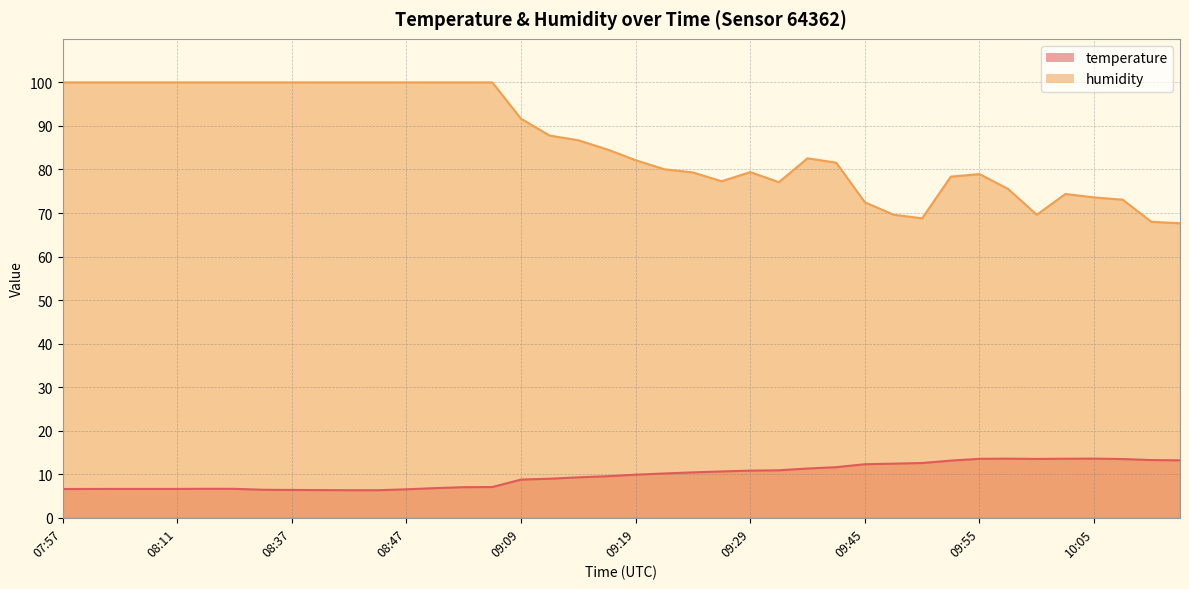

At which category does the chart reach its minimum across all series?

08:42